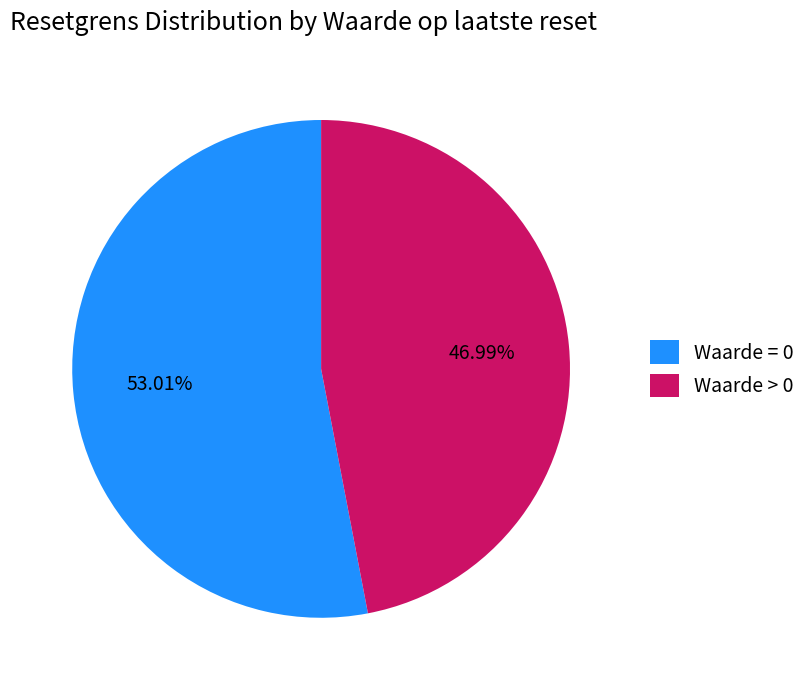

To the nearest percent, what is the difference between the largest and smallest slice percentages?

6%